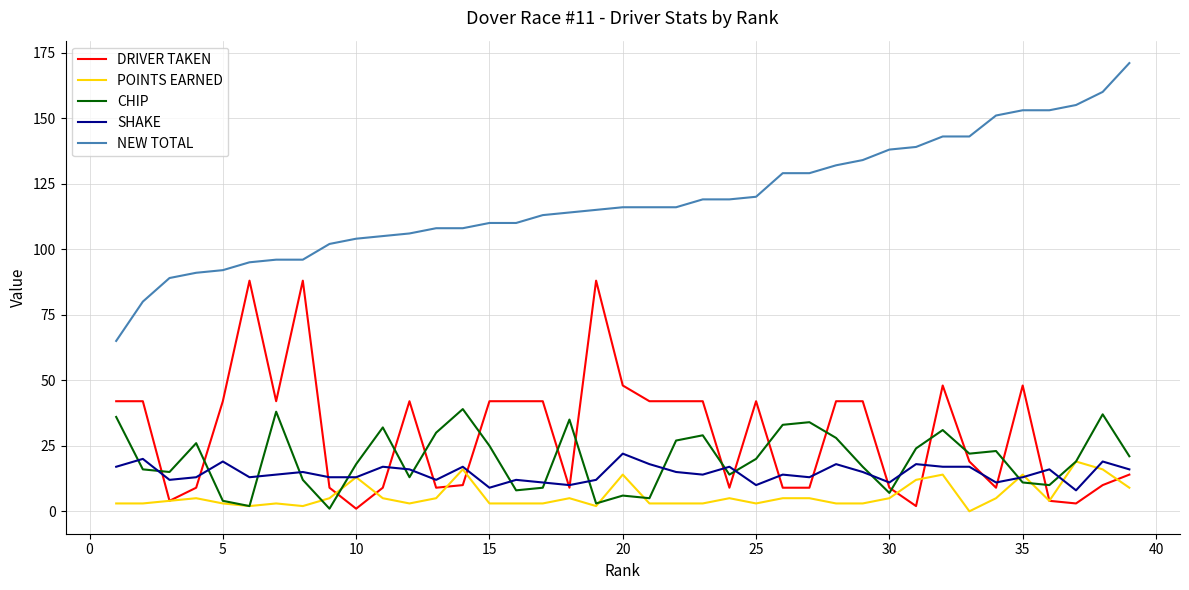

Which series has the largest range (max minus min)?

NEW TOTAL